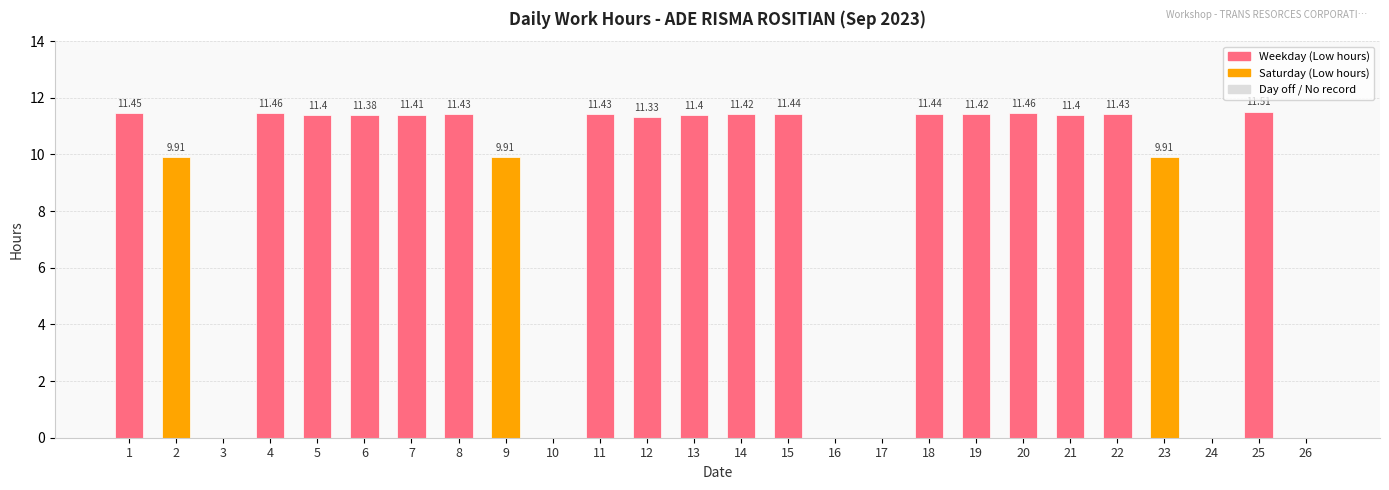

What is the change in value from 2 to 13?

+1.5